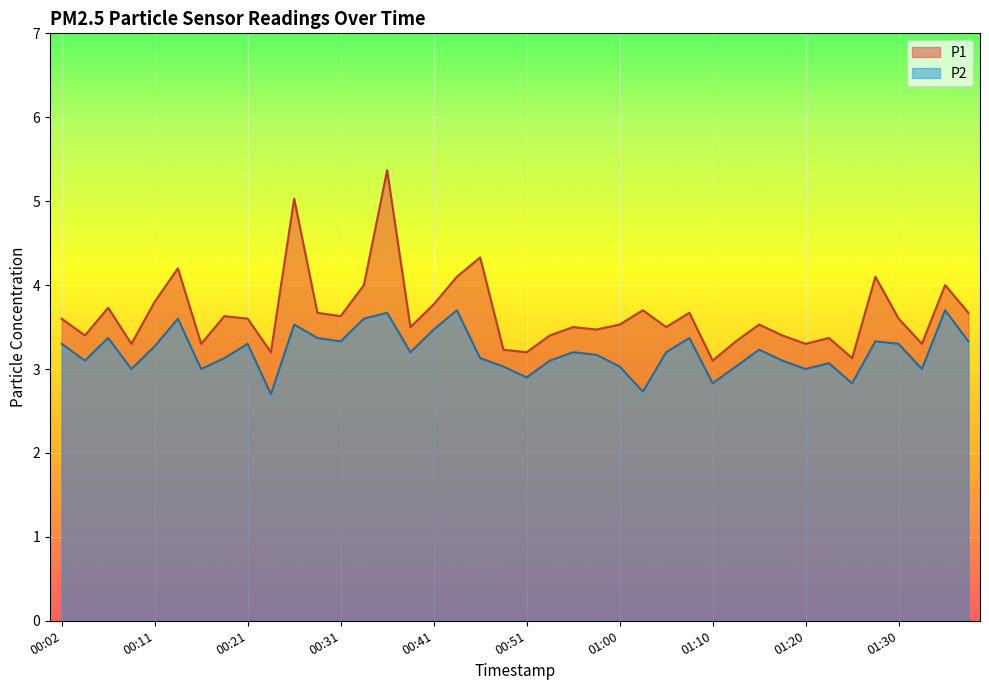

Between 00:14 and 00:16, which series saw the biggest shift?

P1